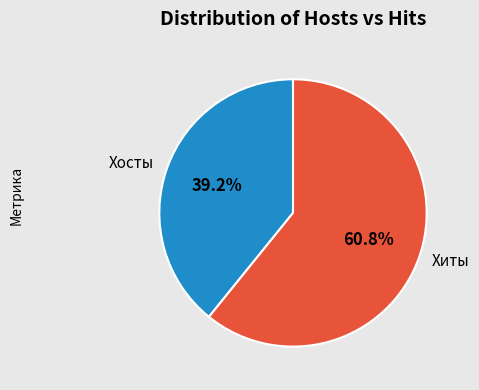

Do Хосты and Хиты together represent more than half of the pie?

Yes